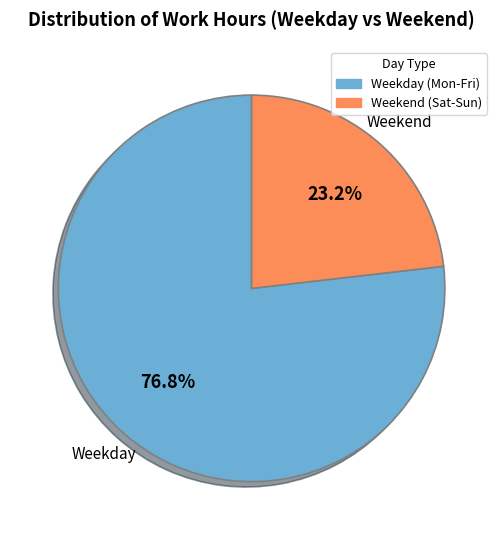

Is there any slice that represents more than half of the pie?

Yes